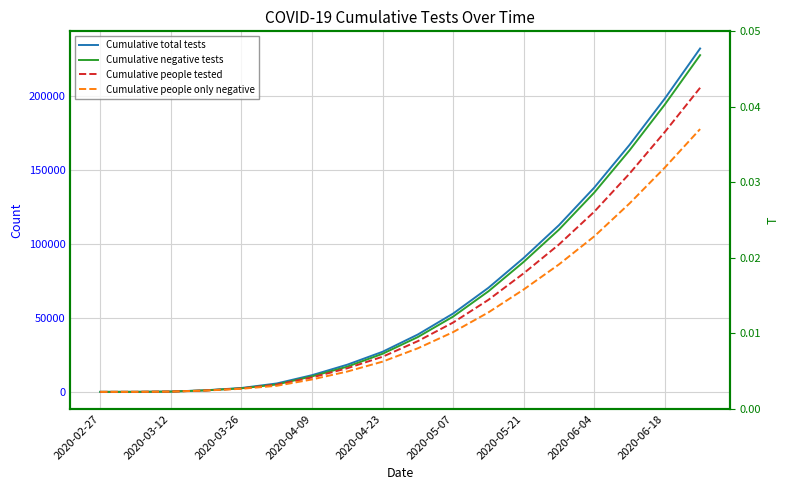

How many data points in Cumulative negative tests are less than 37001?

9